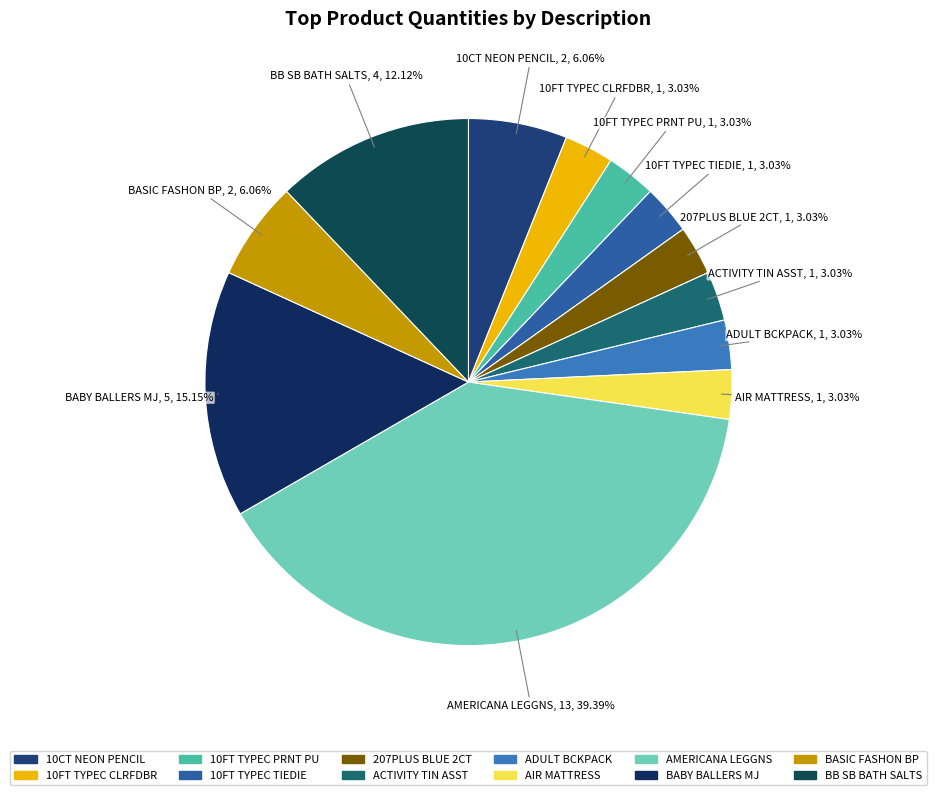

To the nearest percent, what portion does BABY BALLERS MJ represent?

15%